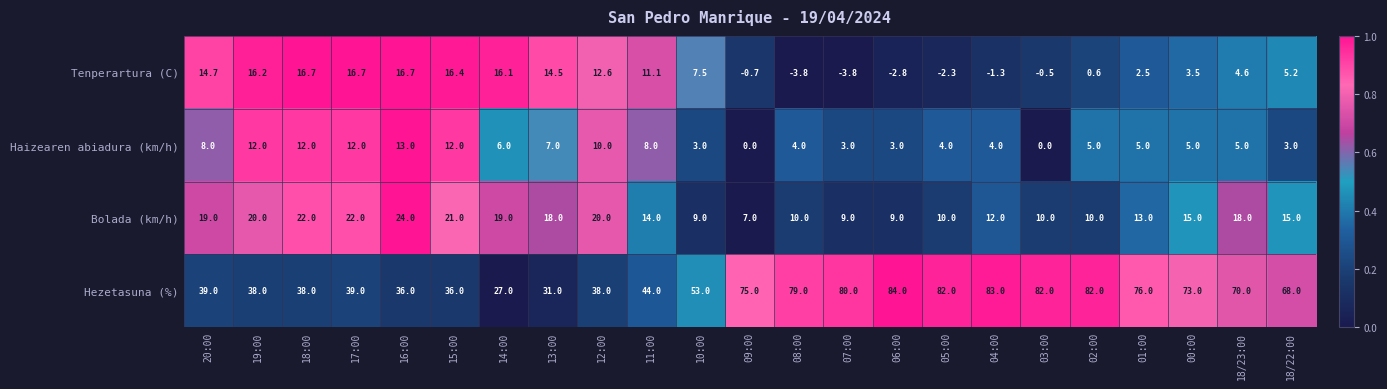

The Haizearen abiadura (km/h) series shows 11.2 at 11:00. True or false?

False